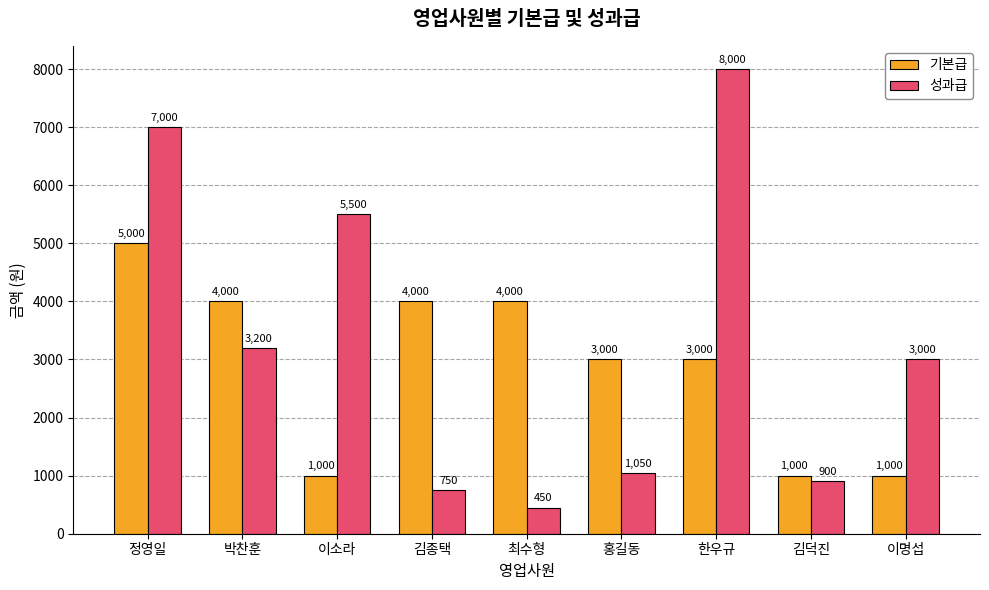

Reading right to left, what are all the values shown in this chart?

기본급: 이명섭=1000	김덕진=1000	한우규=3000	홍길동=3000	최수형=4000	김종택=4000	이소라=1000	박찬훈=4000	정영일=5000
성과급: 이명섭=3000	김덕진=900	한우규=8000	홍길동=1050	최수형=450	김종택=750	이소라=5500	박찬훈=3200	정영일=7000